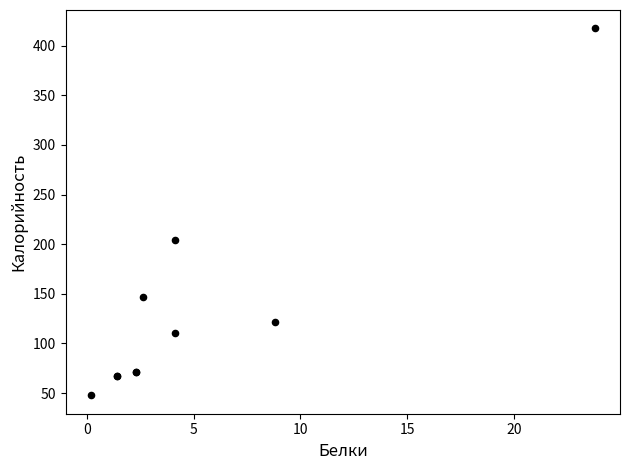

What Y value in the scatter plot is closest to 232?

204.4